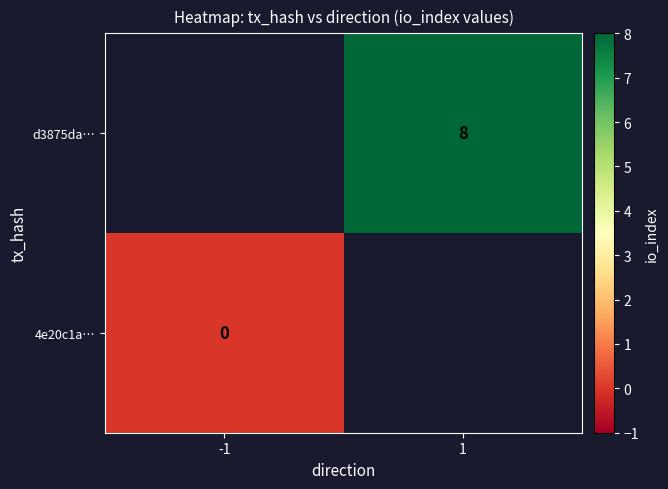

True or false: d3875da… has a value of 8 at 1.

True